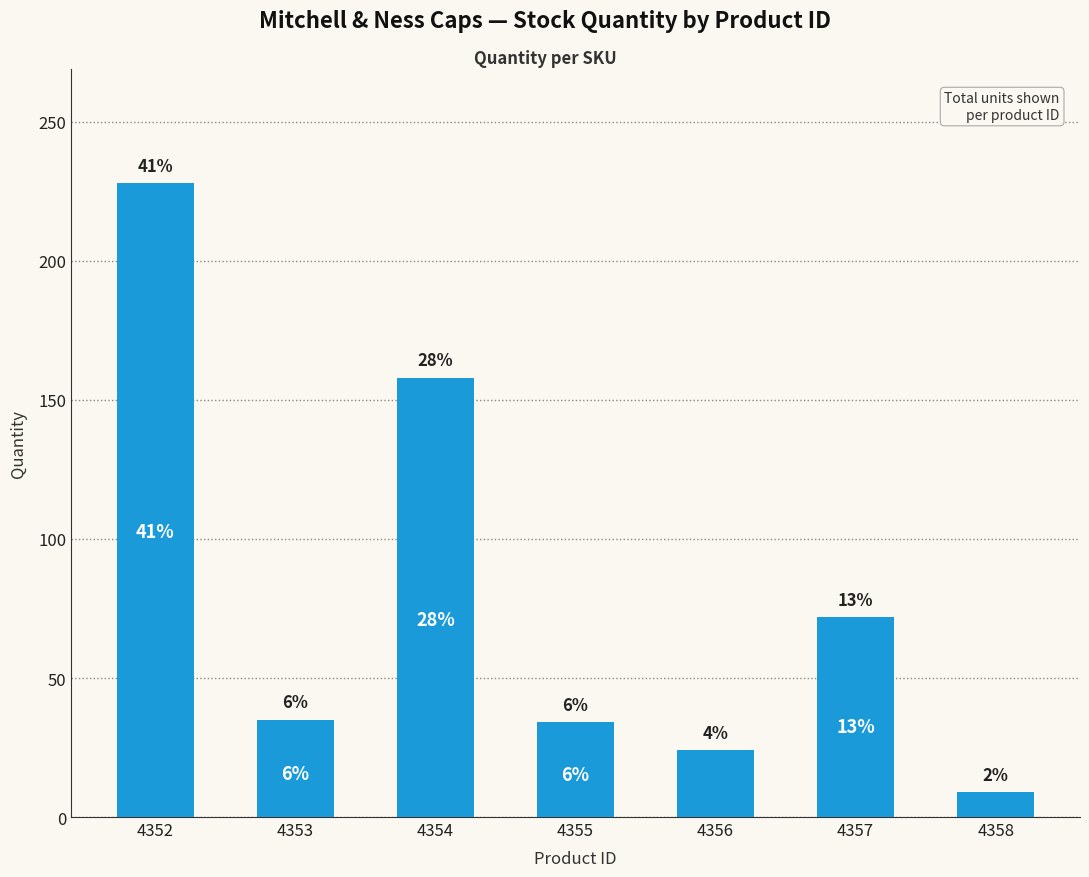

How many bars are there in total?

7